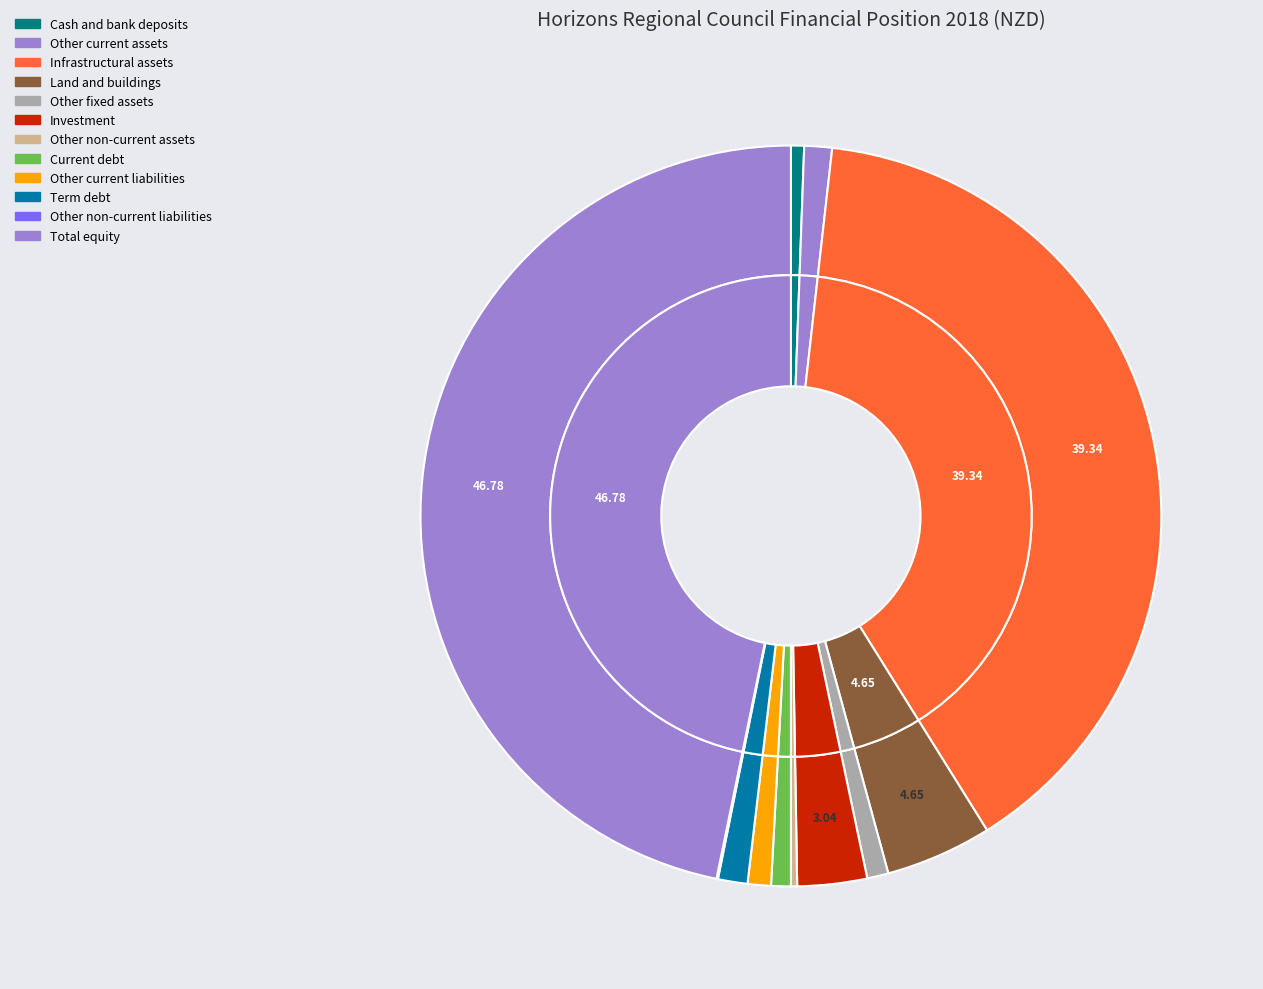

Rank the categories by value from highest to lowest.

Total equity, Infrastructural assets, Land and buildings, Investment, Term debt, Other current assets, Other current liabilities, Other fixed assets, Current debt, Cash and bank deposits, Other non-current assets, Other non-current liabilities